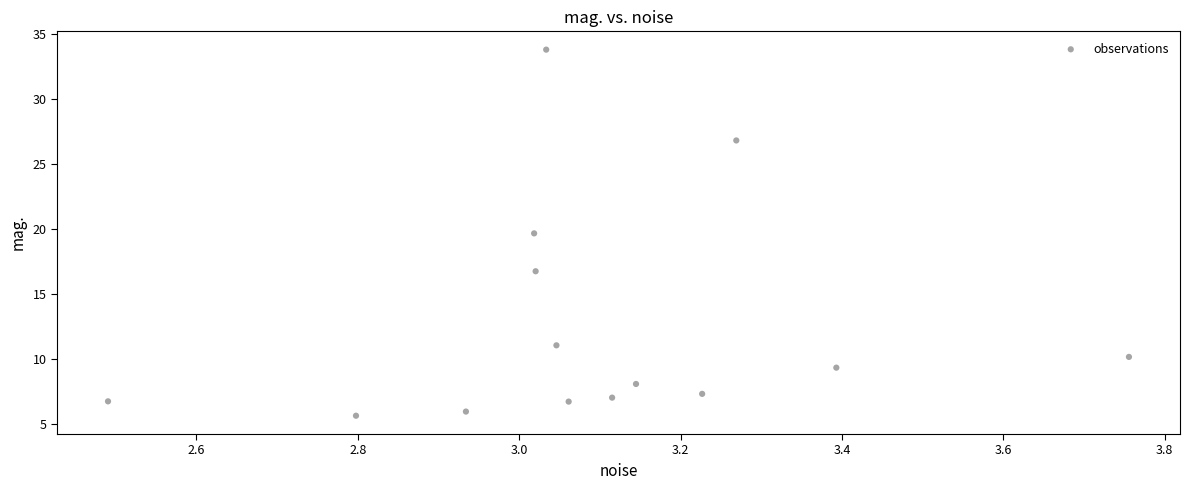

What is the range of X values (max minus min)?

1.3